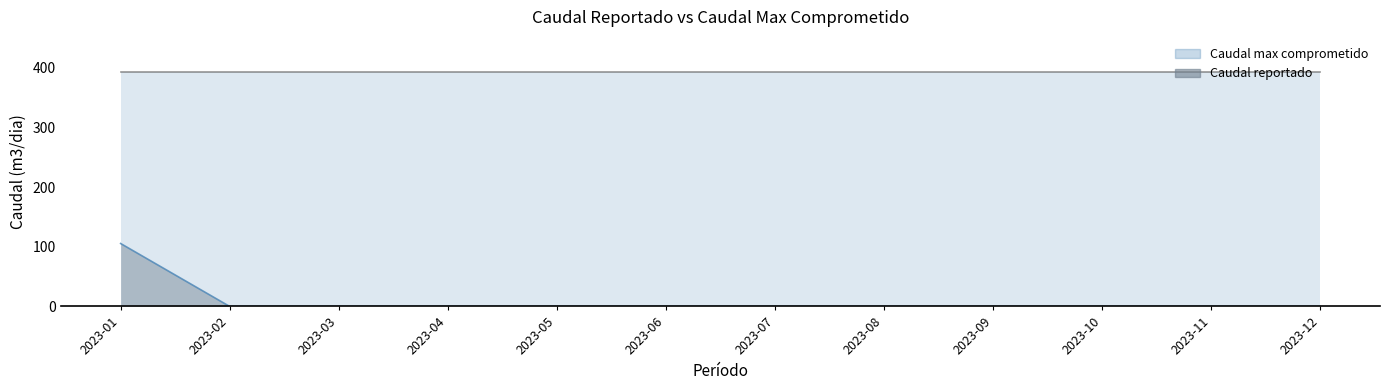

At which category does the chart reach its peak across all series?

2023-01